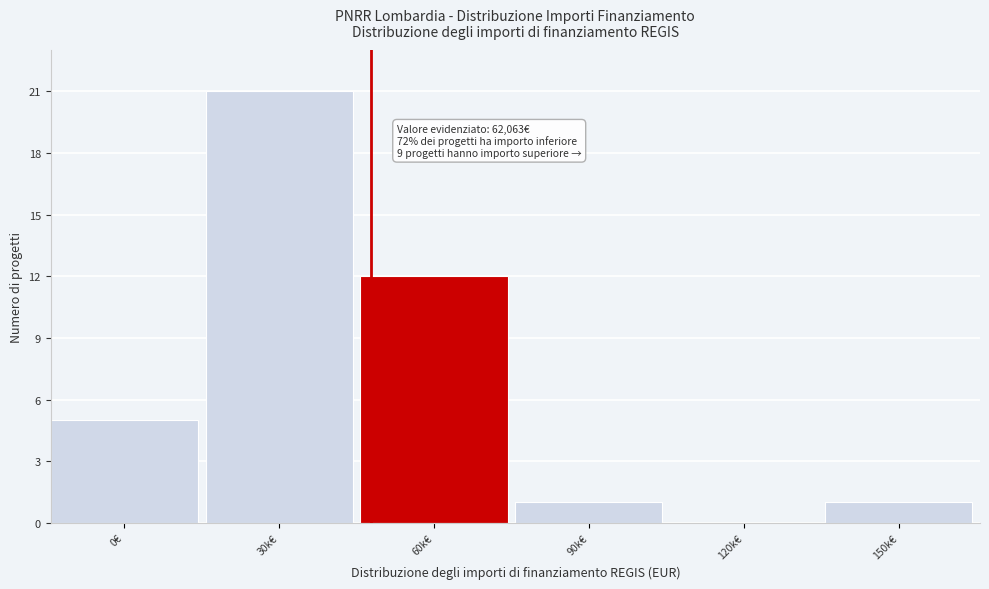

Reading right to left, what are all the values shown in this chart?

150k€=1	120k€=0	90k€=1	60k€=12	30k€=21	0€=5